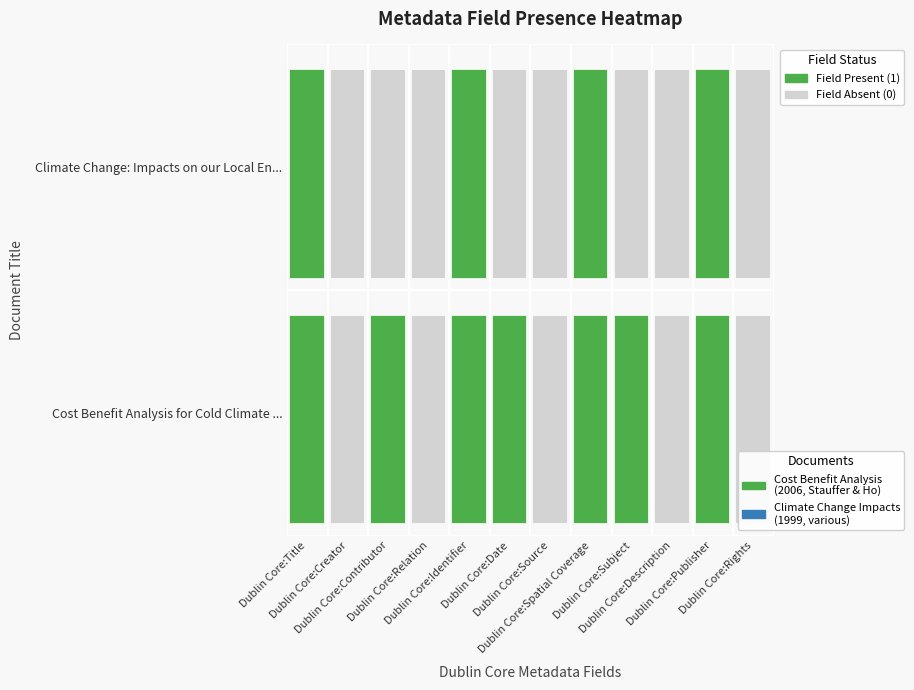

What is the sum of the Cost Benefit Analysis for Cold Climate ... values at Dublin Core:Source and Dublin Core:Contributor?

1